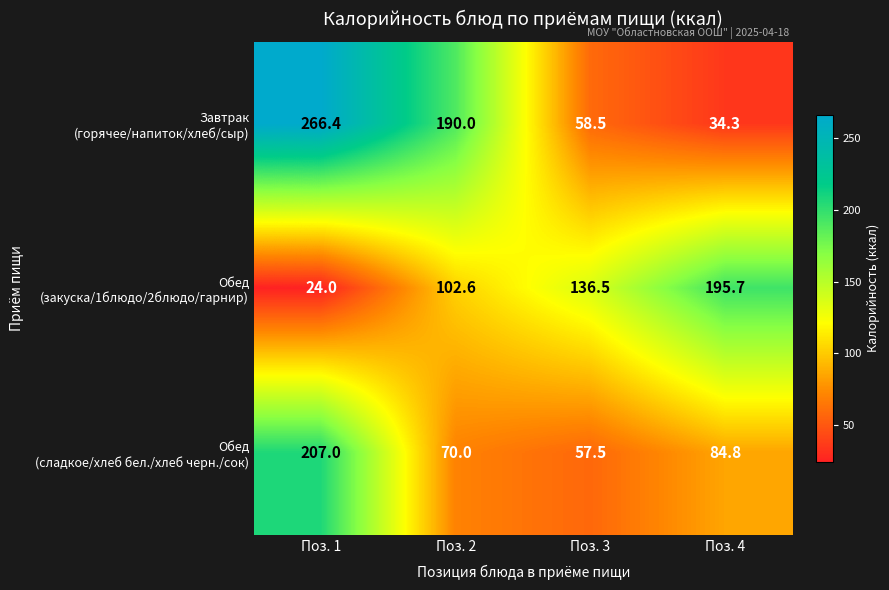

What is the spread (max minus min) of values at Поз. 3?

79.0